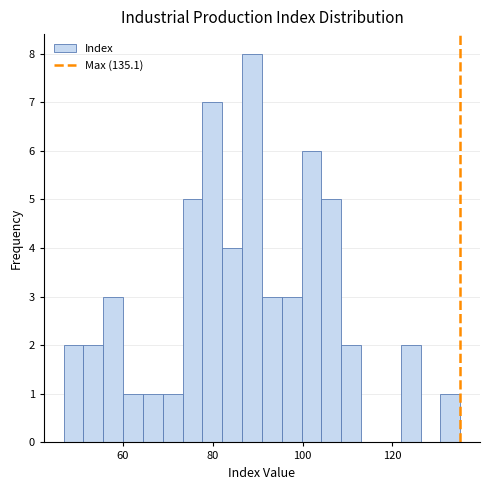

Around what value on the x-axis is the tallest bar? Give the approximate position of its centre, as read against the axis.

88